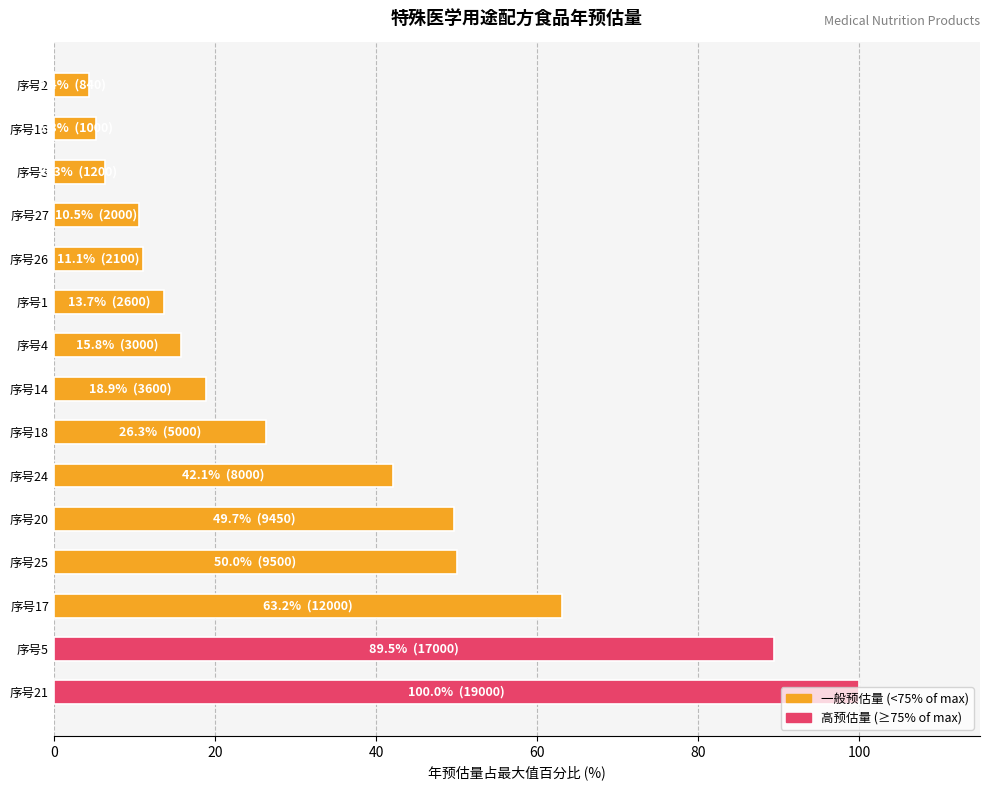

Does the chart contain stacked bars?

No